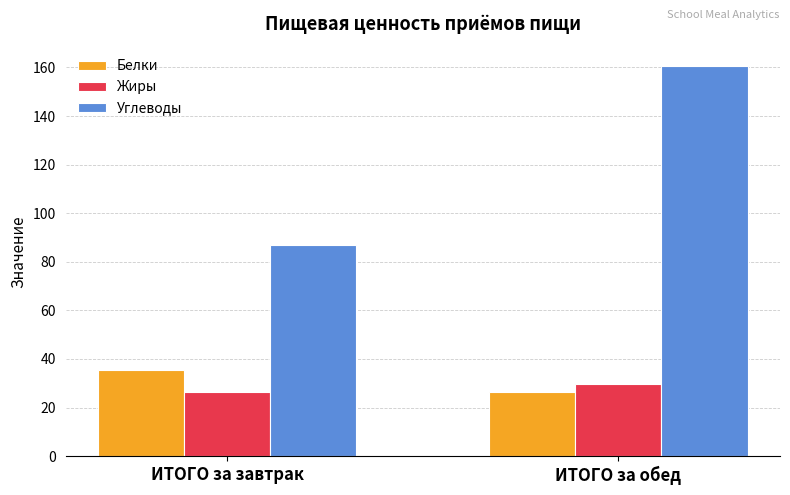

What is the total value across all series at ИТОГО за обед?

216.5